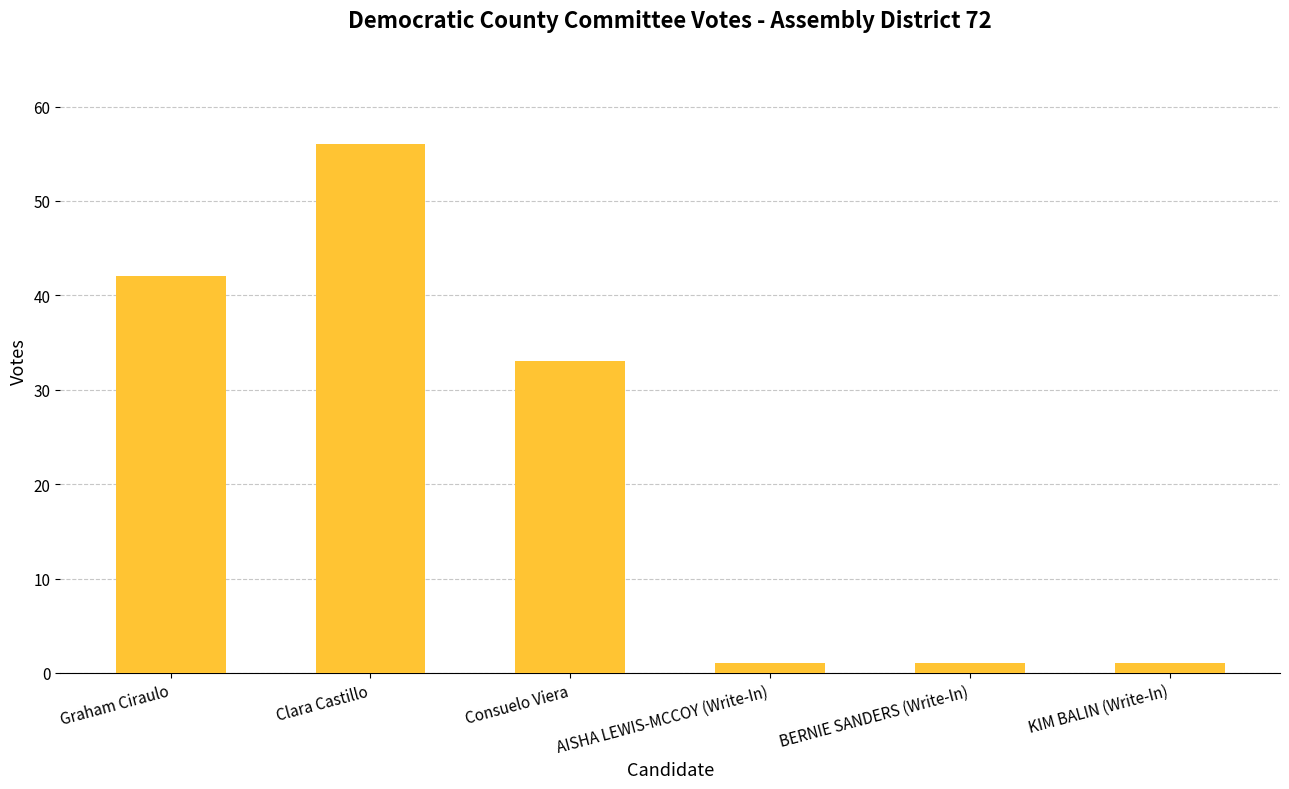

At which category does the chart reach its peak across all series?

Clara Castillo